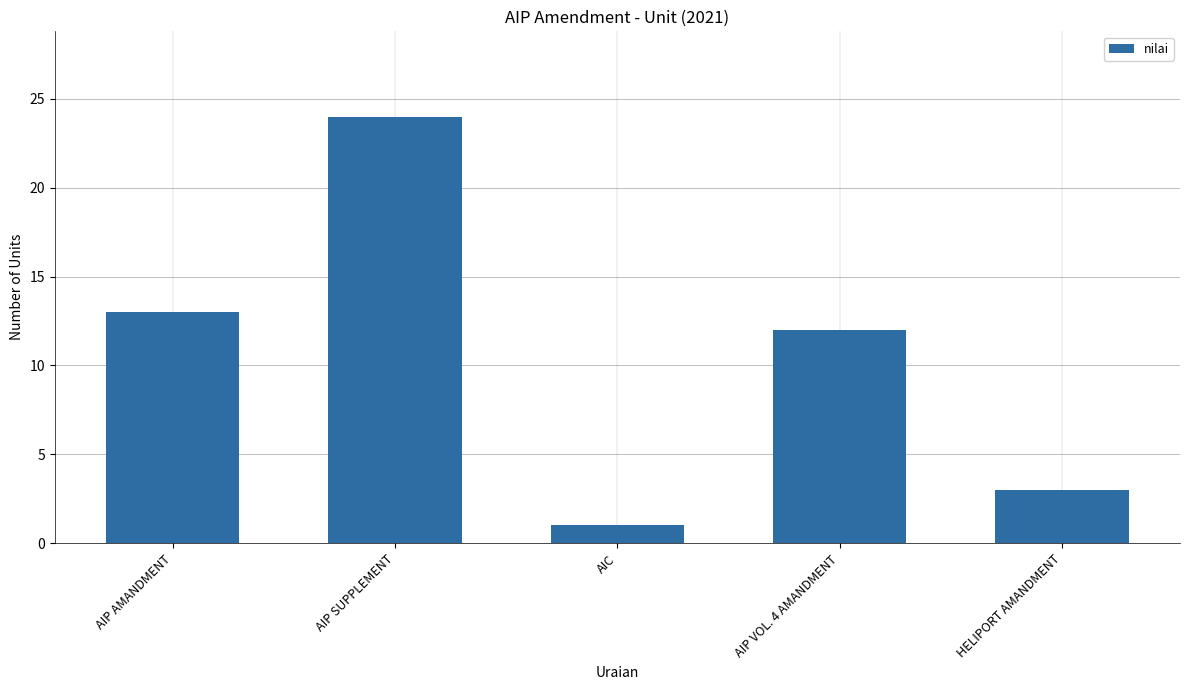

Rank the categories by value from lowest to highest.

AIC, HELIPORT AMANDMENT, AIP VOL. 4 AMANDMENT, AIP AMANDMENT, AIP SUPPLEMENT